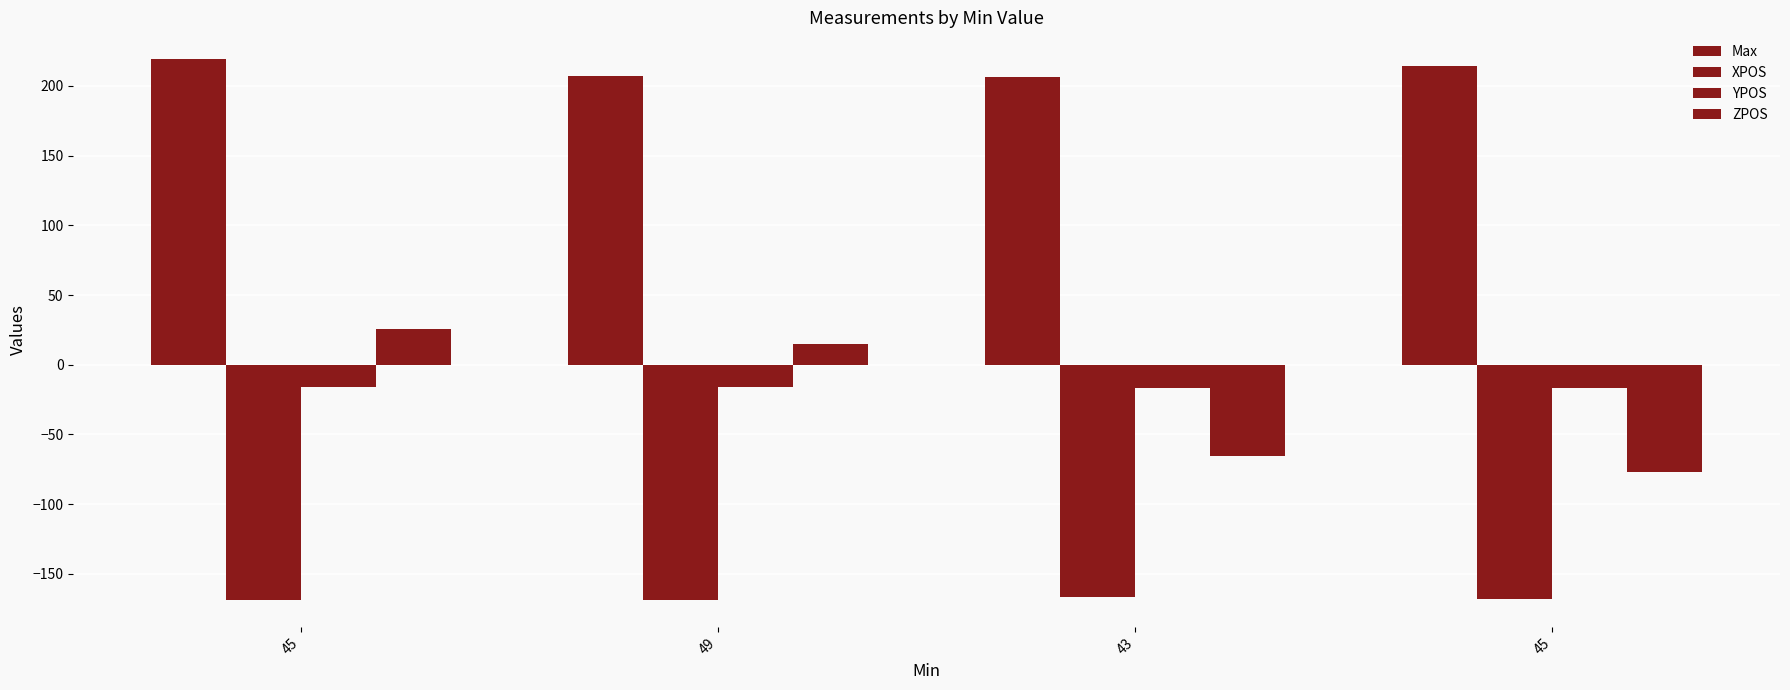

How many values in ZPOS are above zero?

2